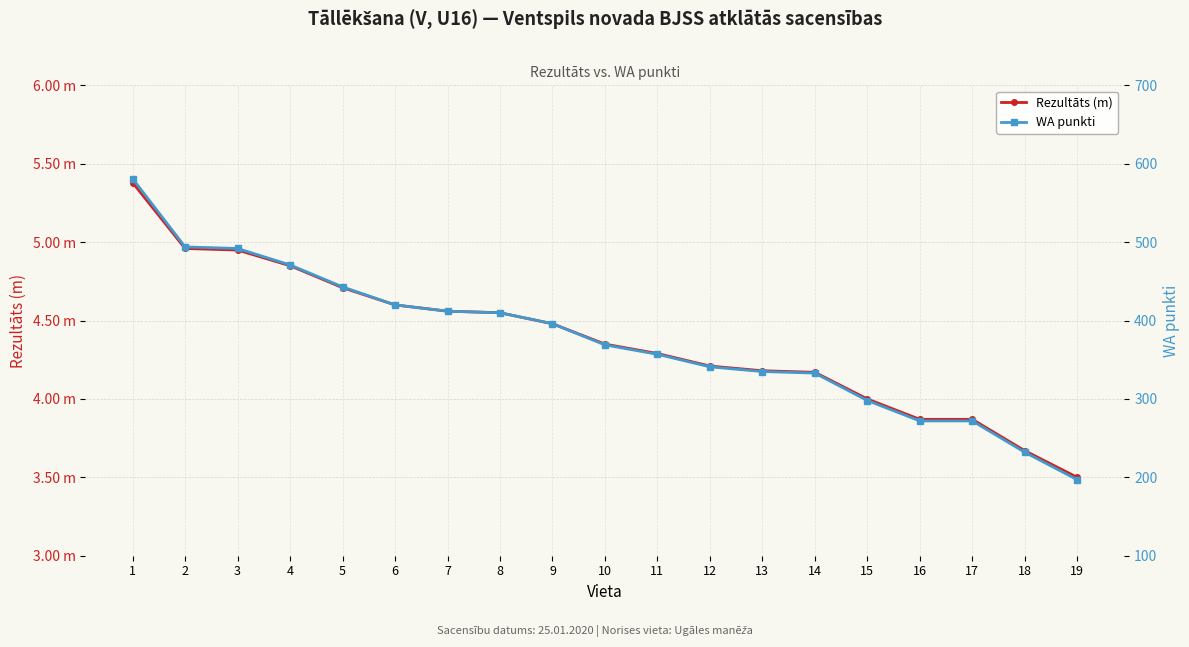

At which label does Rezultāts (m) reach its peak?

1